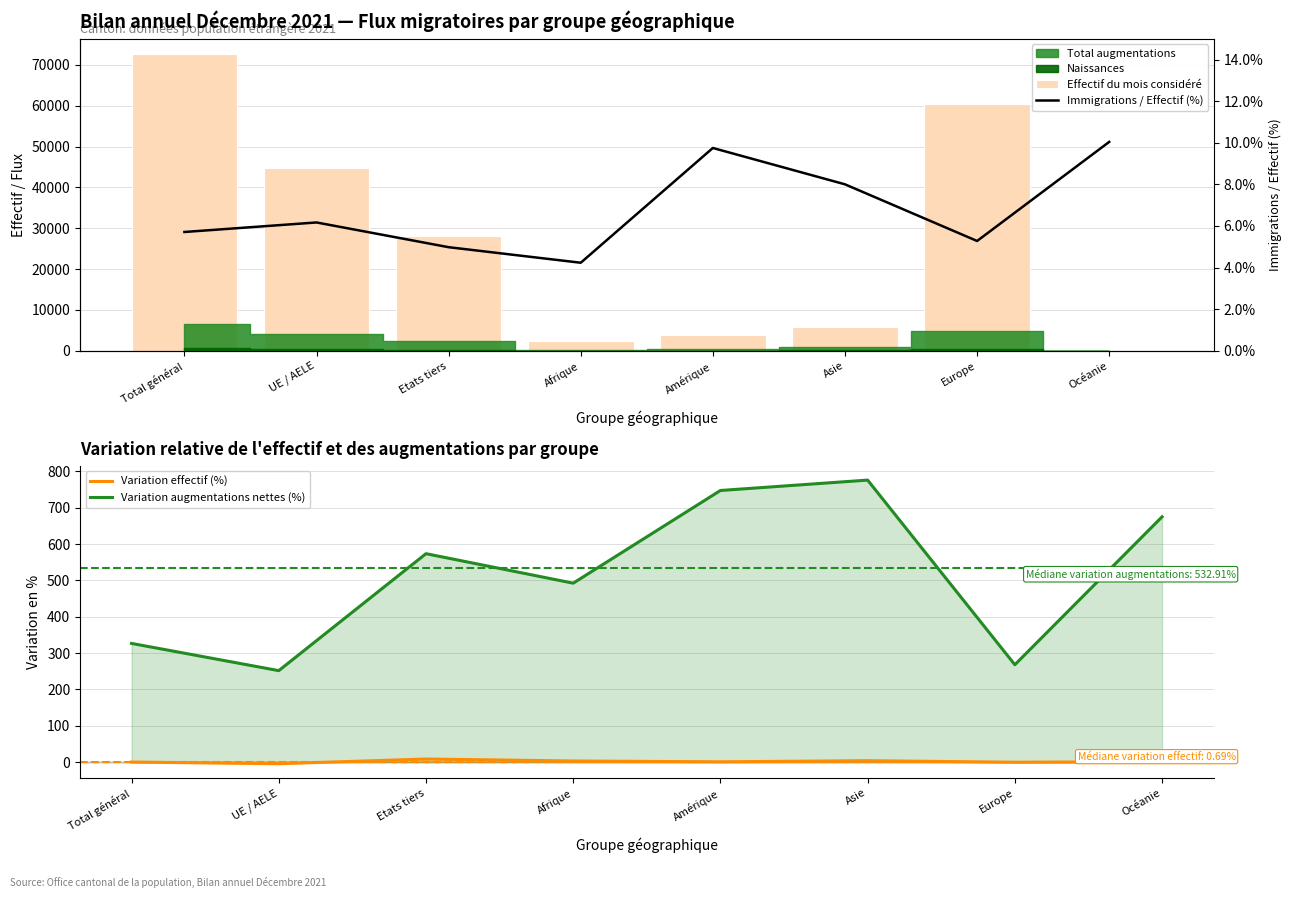

Reading left to right, extract all data points from this chart.

Effectif du mois considéré: Total général=72745.0	UE / AELE=44709.0	Etats tiers=28036.0	Afrique=2434.0	Amérique=3785.0	Asie=5886.0	Europe=60324.0	Océanie=239.0
Variation effectif (%): Total général=-0.1	UE / AELE=-4.8	Etats tiers=8.2	Afrique=2.8	Amérique=0.5	Asie=3.7	Europe=-0.7	Océanie=0.8
Variation augmentations nettes (%): Total général=326.5	UE / AELE=251.5	Etats tiers=573.5	Afrique=492.3	Amérique=747.5	Asie=776.0	Europe=267.8	Océanie=675.0
Immigrations / Effectif (%): Total général=5.7	UE / AELE=6.2	Etats tiers=5.0	Afrique=4.2	Amérique=9.7	Asie=8.0	Europe=5.3	Océanie=10.0